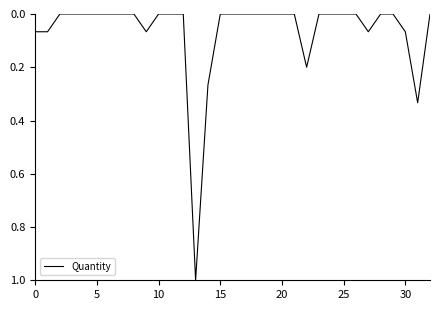

What is the greatest value displayed?

1.0